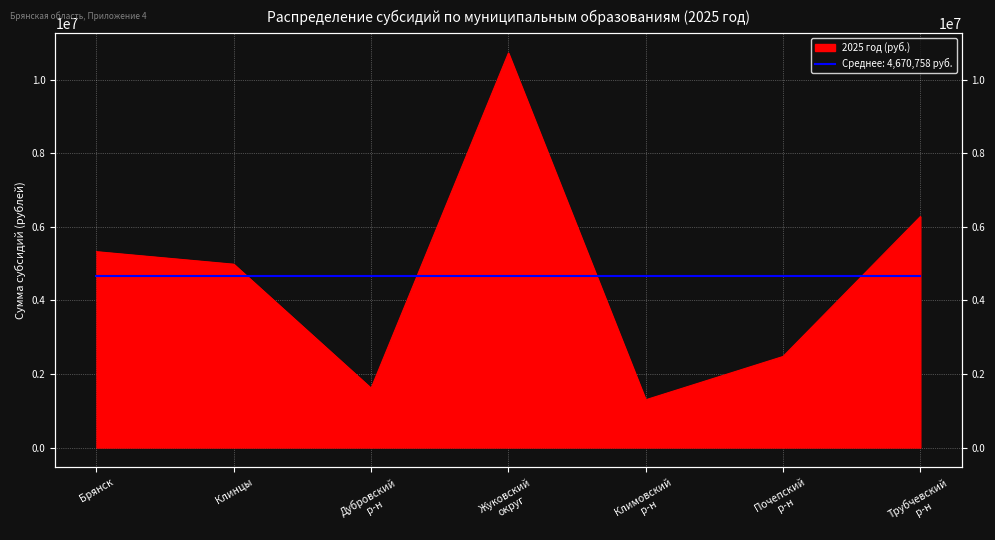

What is the average value?

4670757.6